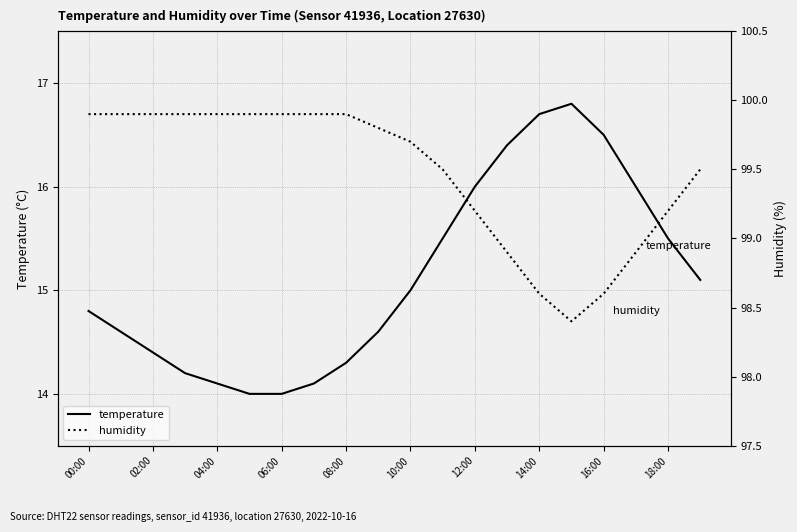

At which label is humidity closest to 99?

13